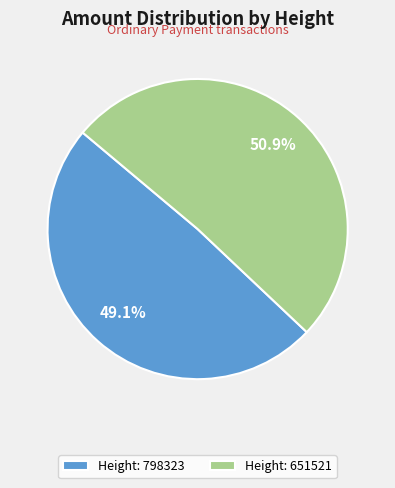

Is there any slice that represents more than half of the pie?

Yes